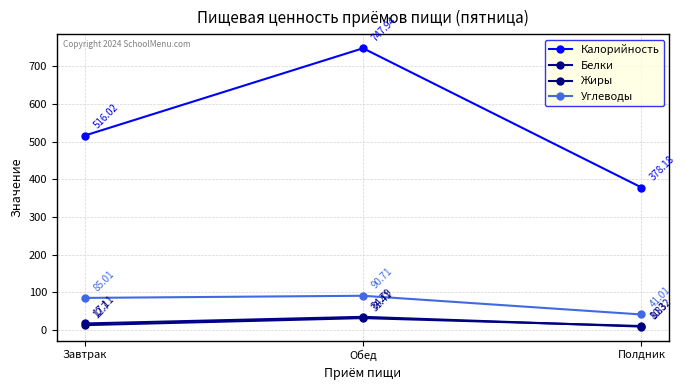

Reading right to left, list all the values displayed in this chart.

Калорийность: Полдник=378.2	Обед=747.9	Завтрак=516.0
Белки: Полдник=8.8	Обед=34.8	Завтрак=17.1
Жиры: Полдник=10.3	Обед=31.4	Завтрак=12.7
Углеводы: Полдник=41.0	Обед=90.7	Завтрак=85.0